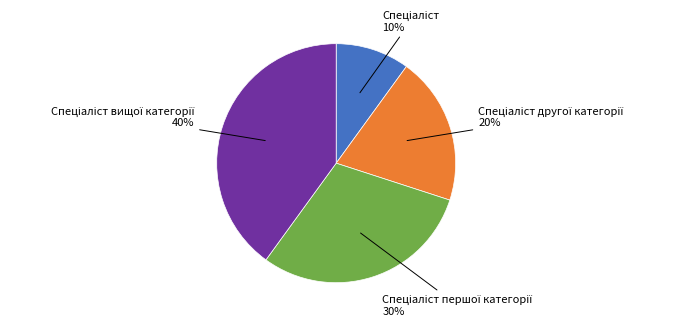

To the nearest percent, what is the difference between the largest and smallest slice percentages?

30%